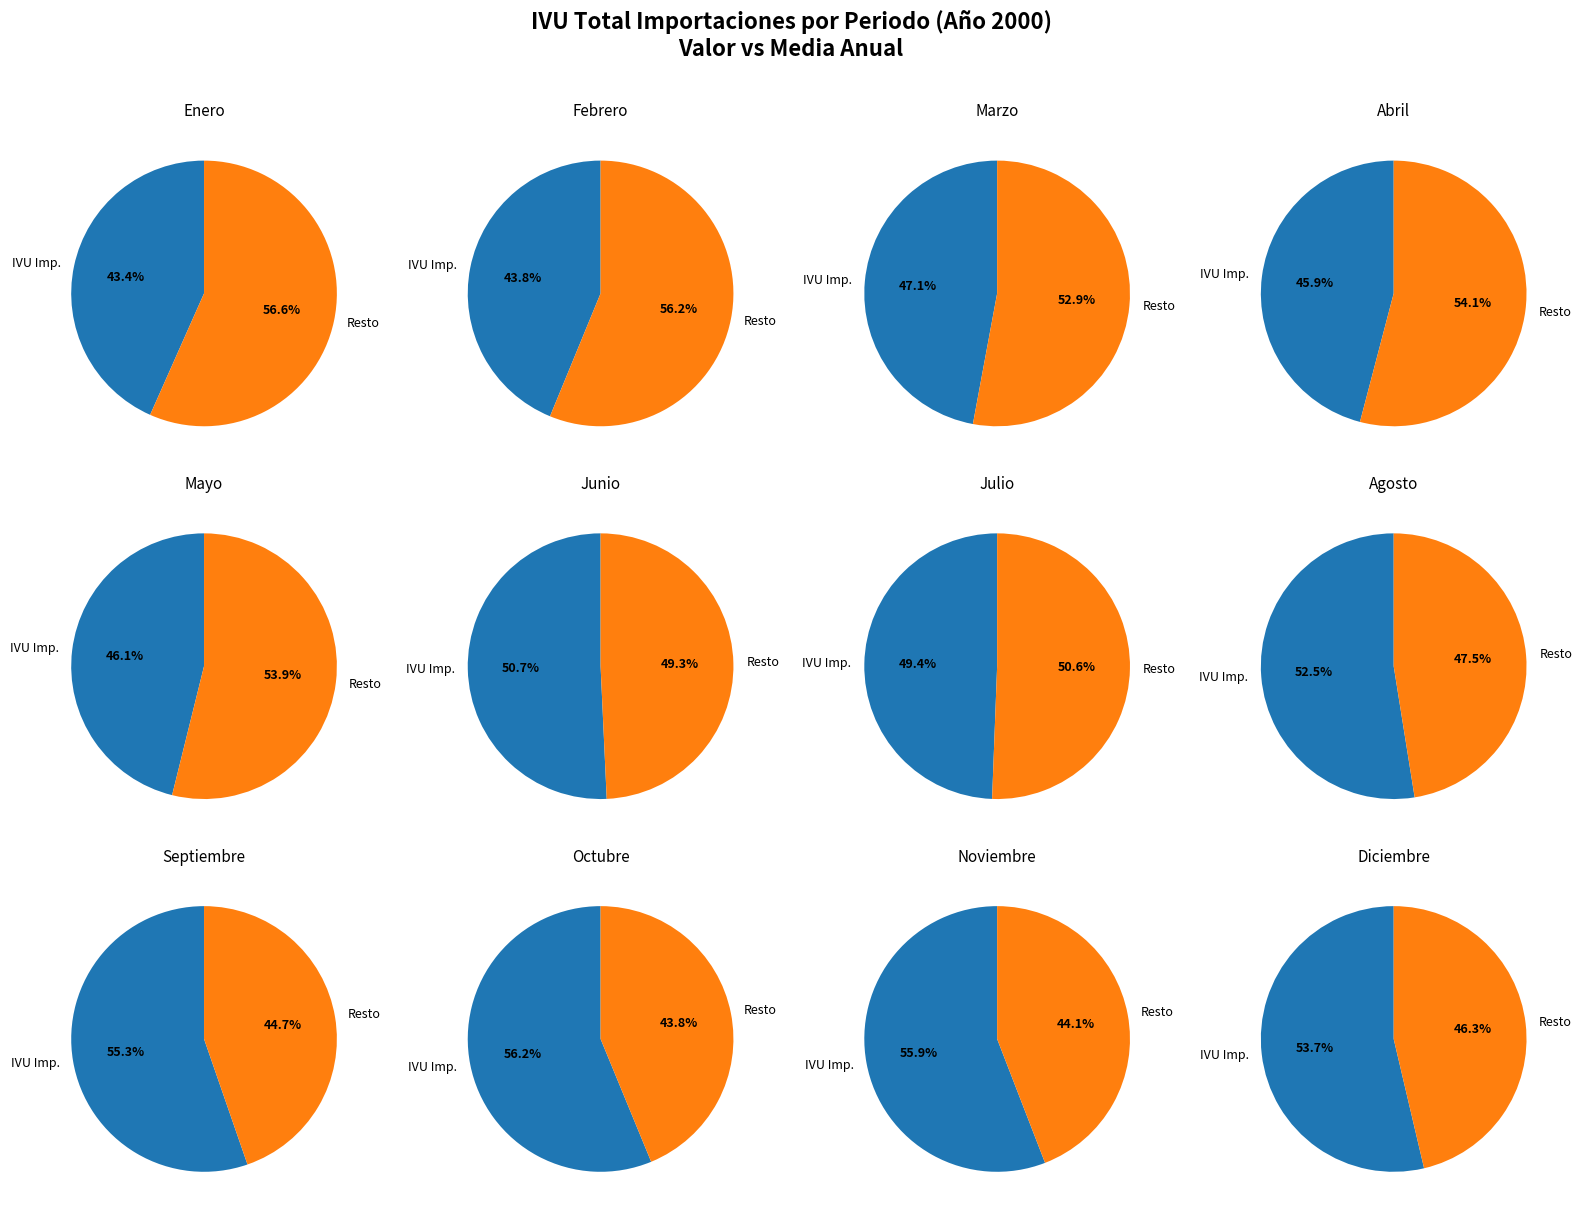

To the nearest percent, what portion does Mayo represent?

8%